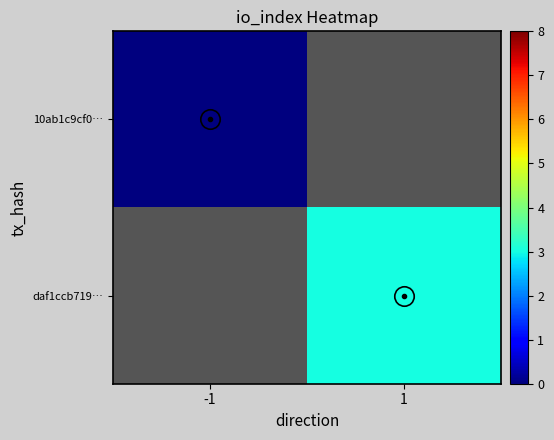

Is it true that 10ab1c9cf0… equals 0.0 at -1?

True